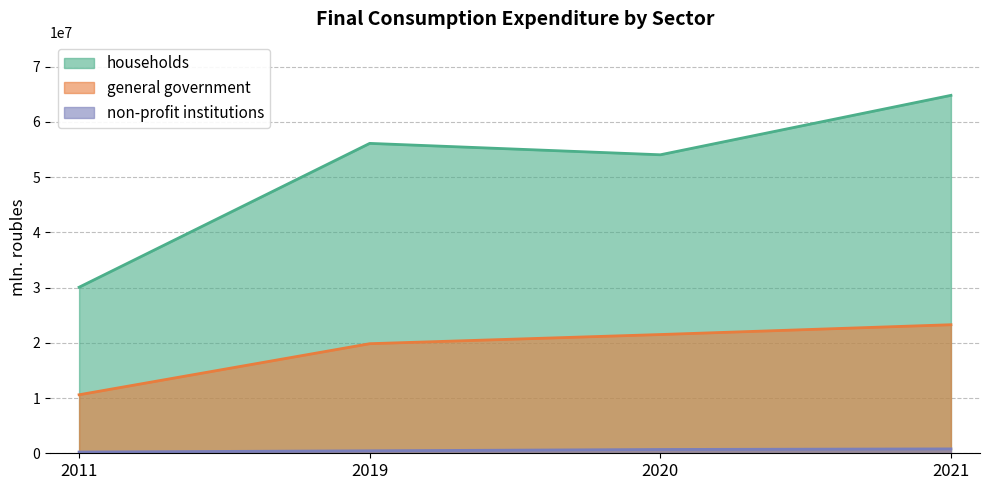

How many categories are shown in the chart?

4